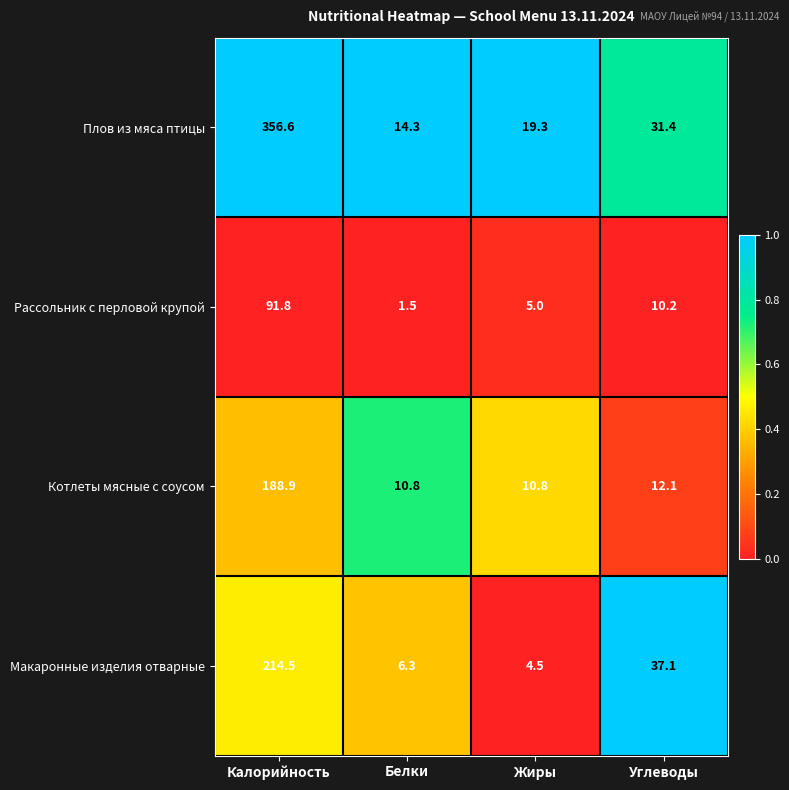

Which series has the largest total across all categories?

Плов из мяса птицы